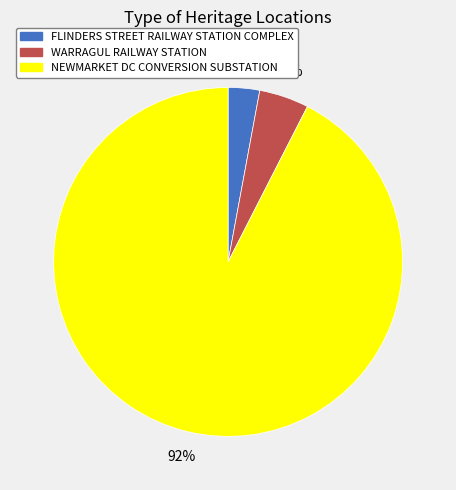

Which slice represents more than half of the pie?

NEWMARKET DC CONVERSION SUBSTATION